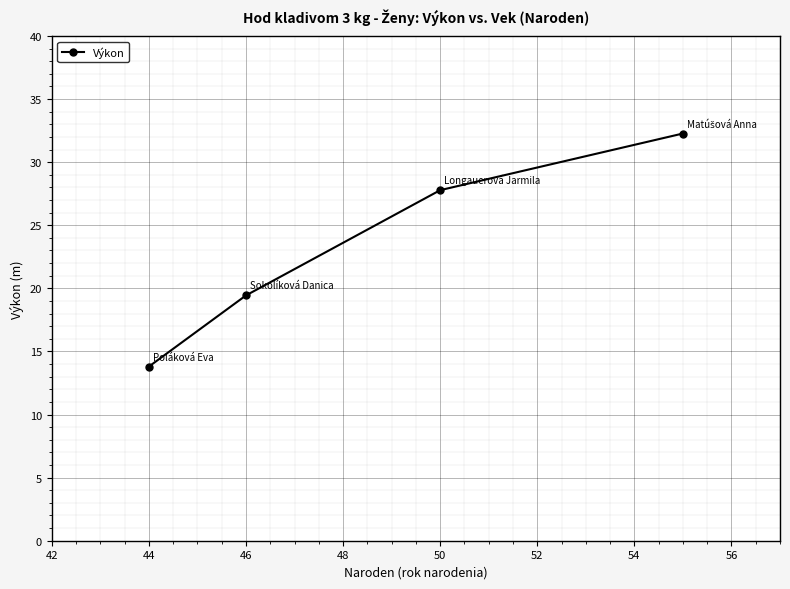

What is the average value?

23.3